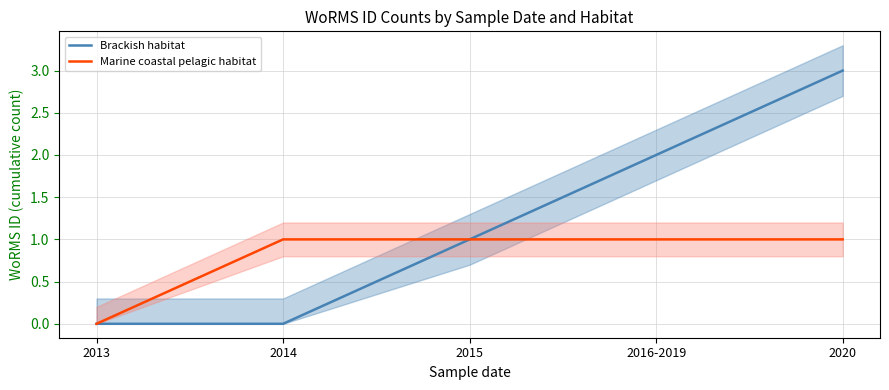

Is it true that Marine coastal pelagic habitat equals 1 at 2015?

True